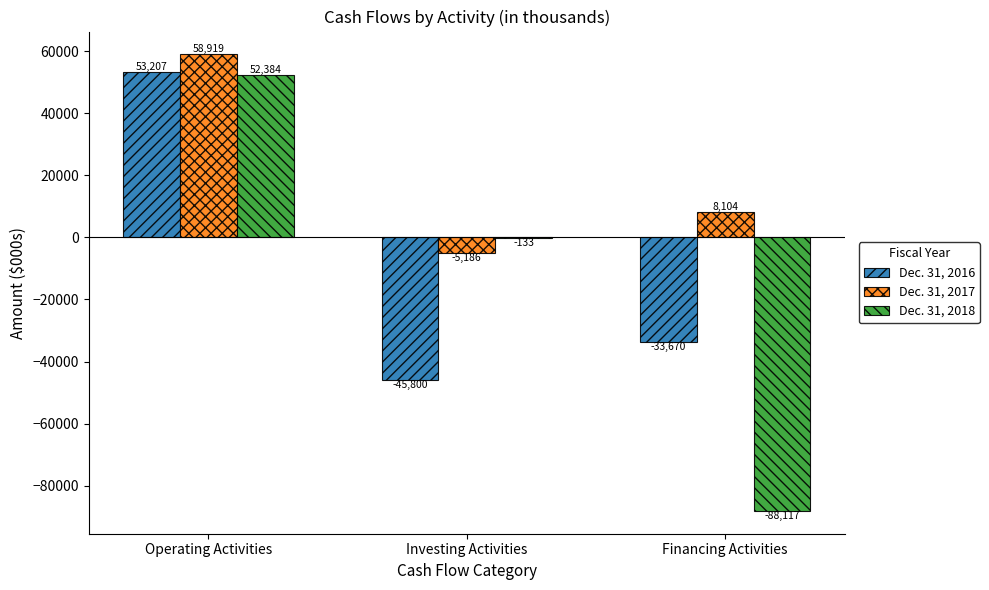

Count the Dec. 31, 2016 values in the range -45800 to 53207.

3